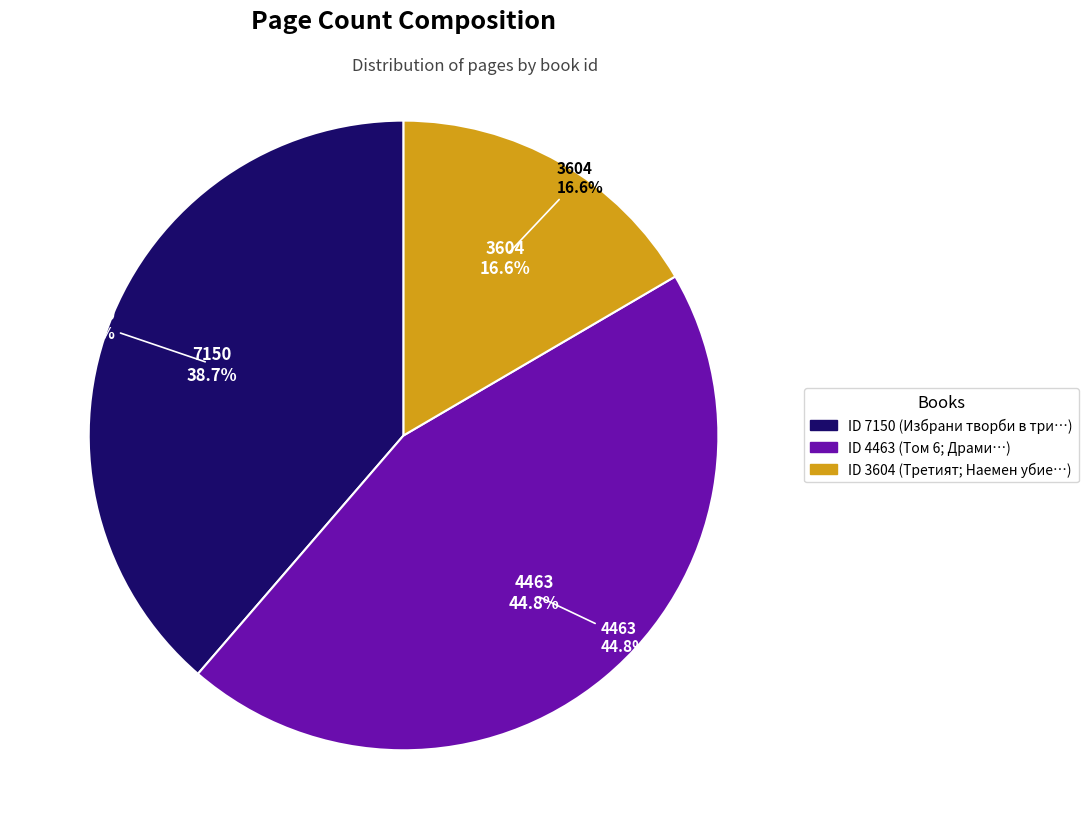

How many slices are in this pie chart?

3